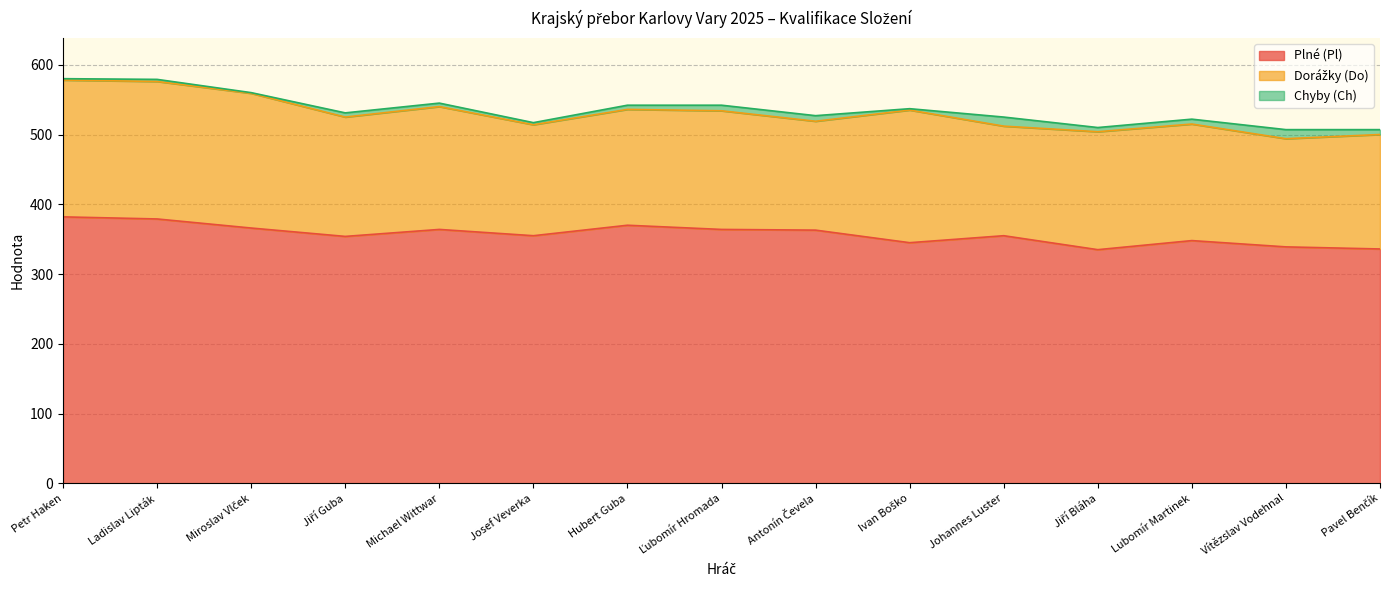

The Chyby (Ch) series shows 8 at Ľubomír Hromada. True or false?

True